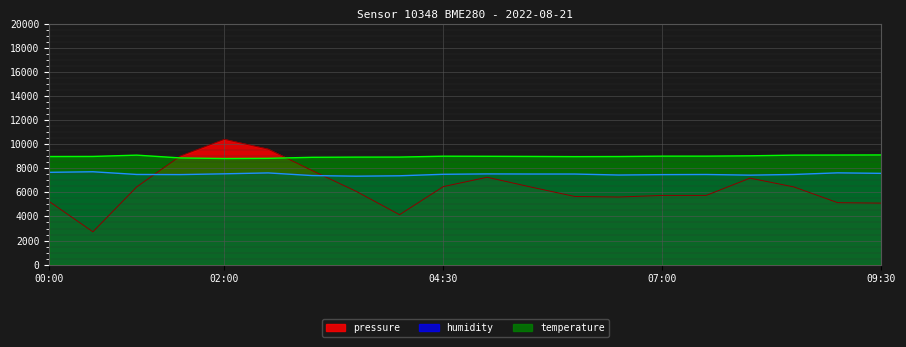

Rank the series at 04:30 from lowest to highest value.

pressure, humidity, temperature